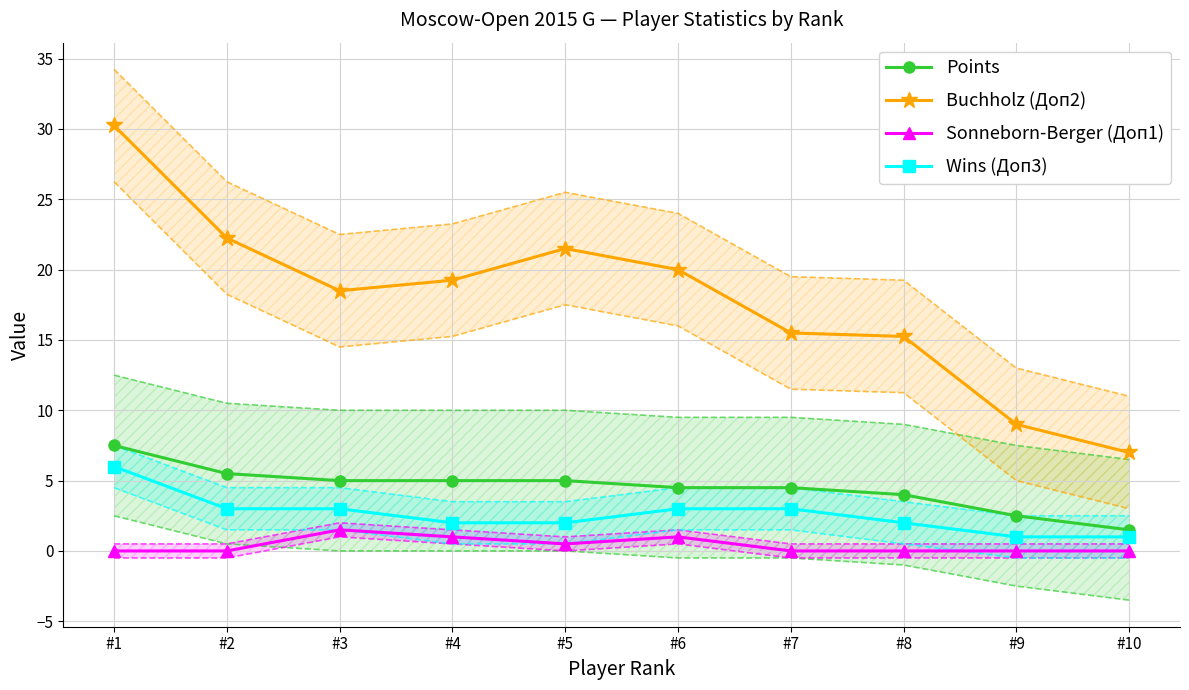

Which series has the widest spread of values?

Buchholz (Доп2)